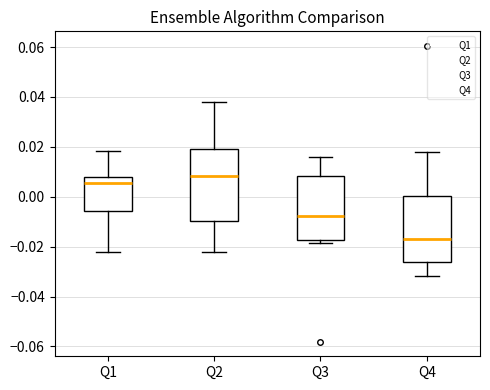

Where does the upper whisker of the box for Q3 end on the y-axis? The values are not printed on the chart, so give them approximately, as read against the axis.

0.016